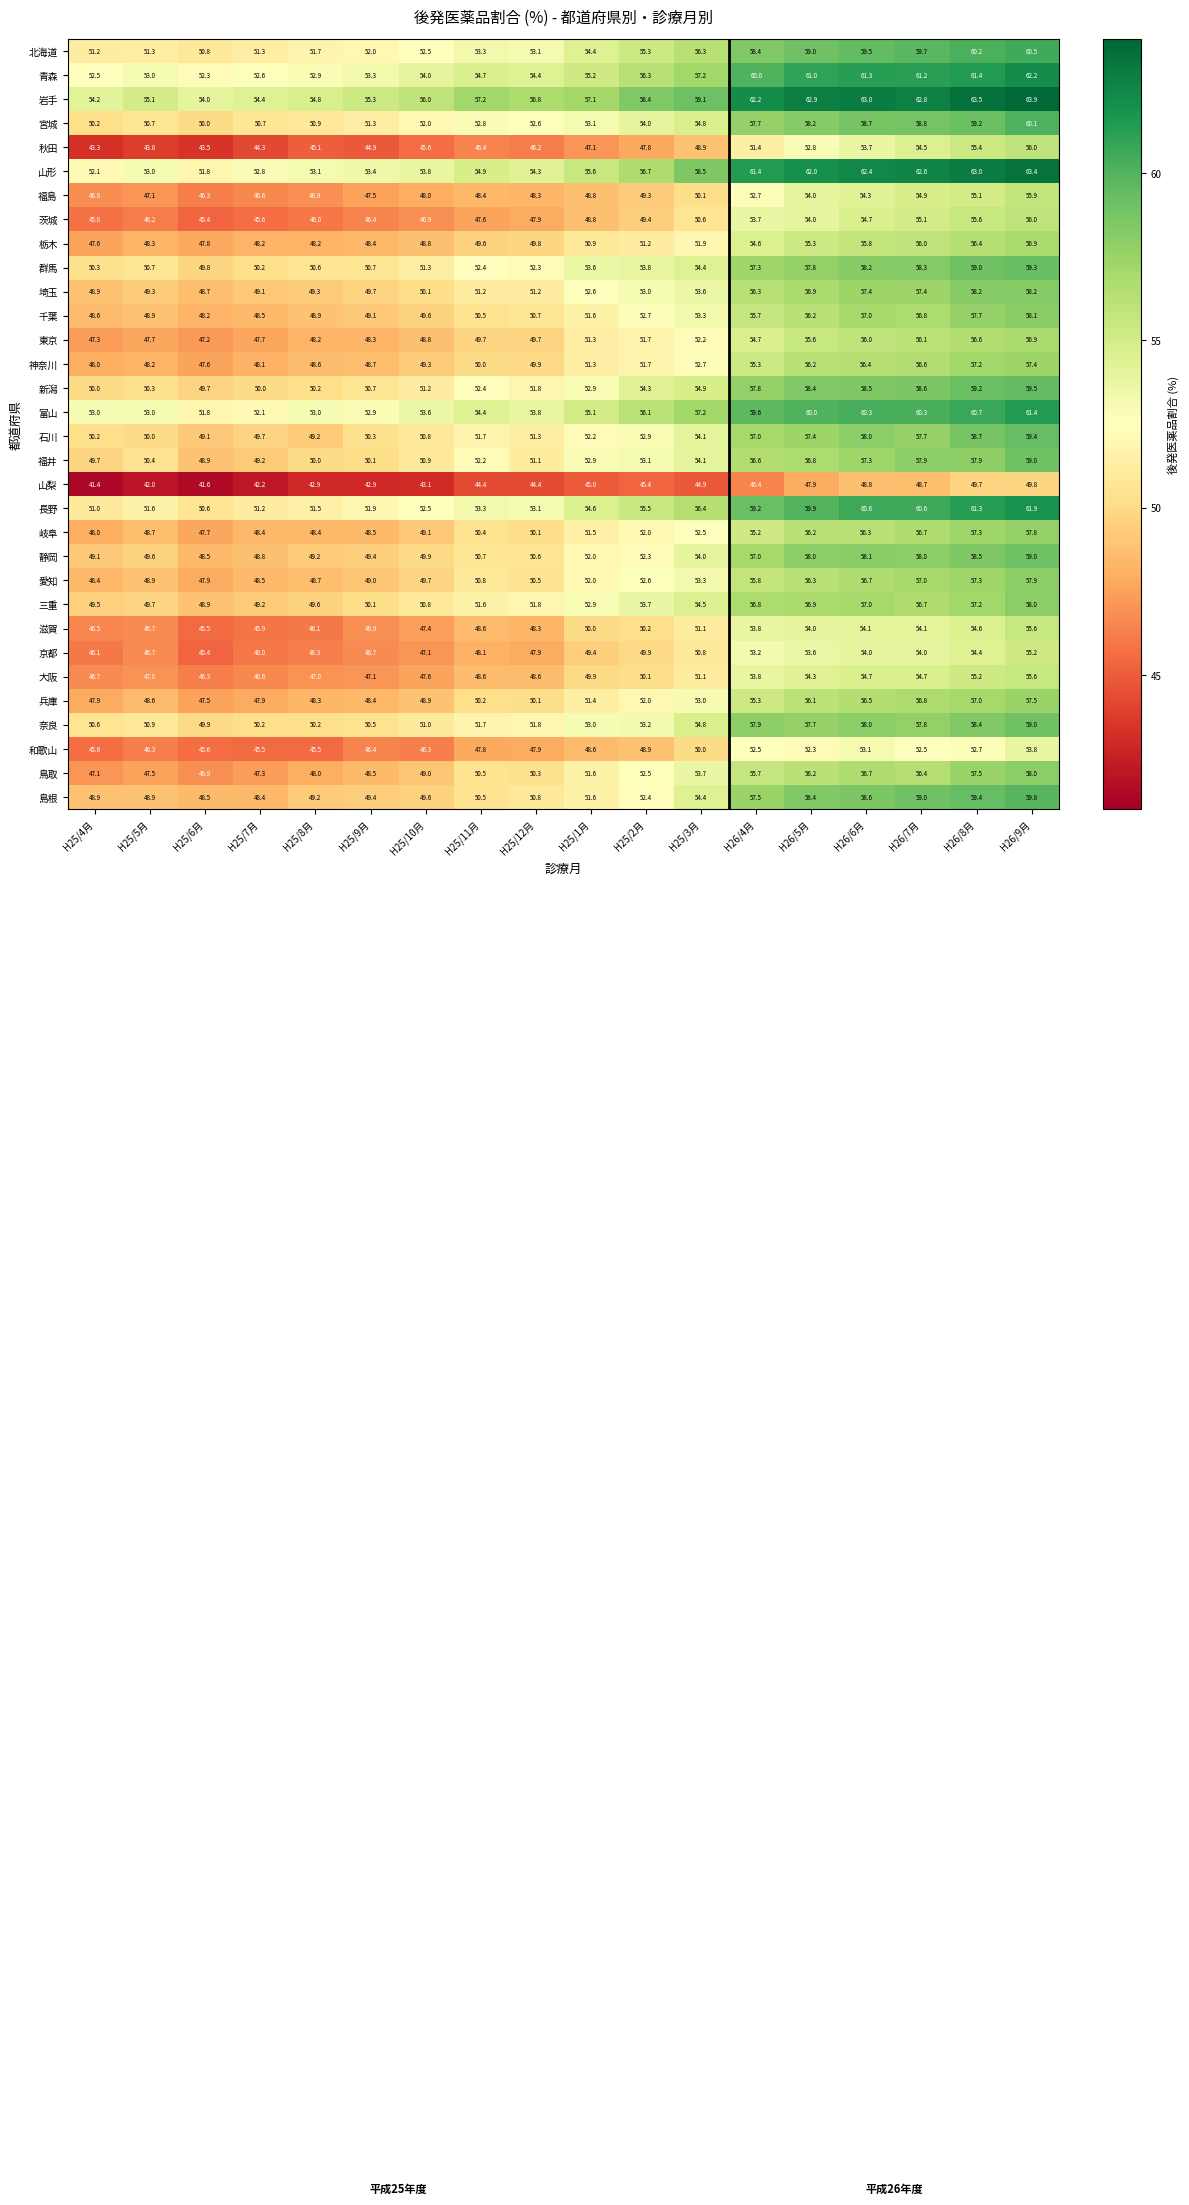

Between H25/2月 and H25/3月, which series saw the biggest shift?

島根